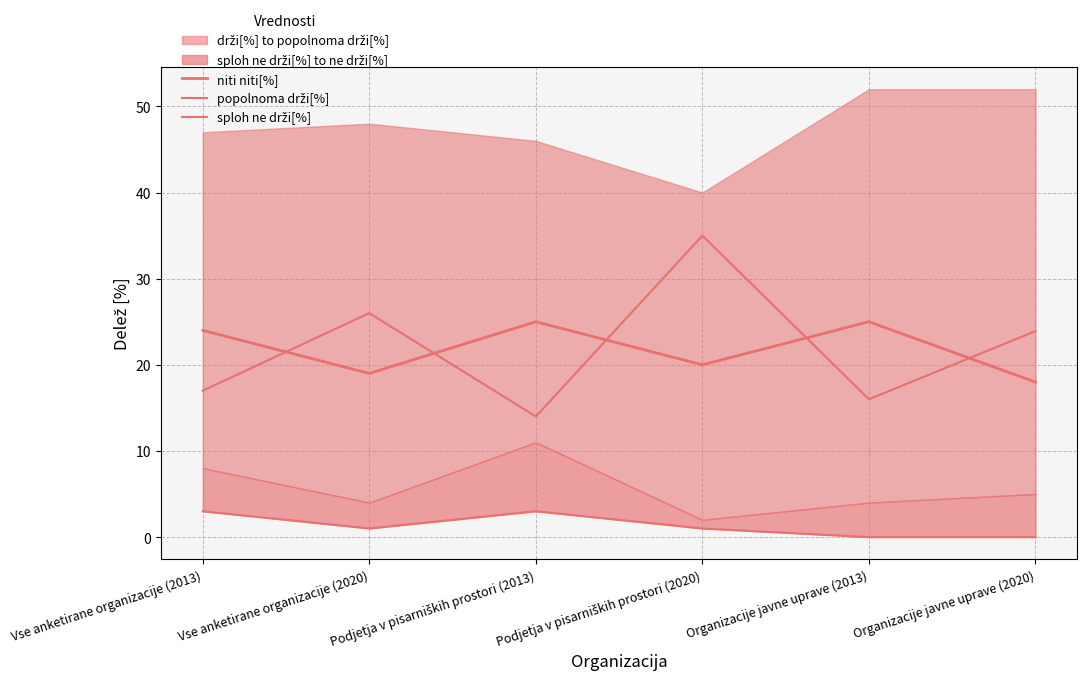

At how many categories does at least one series exceed 8?

6